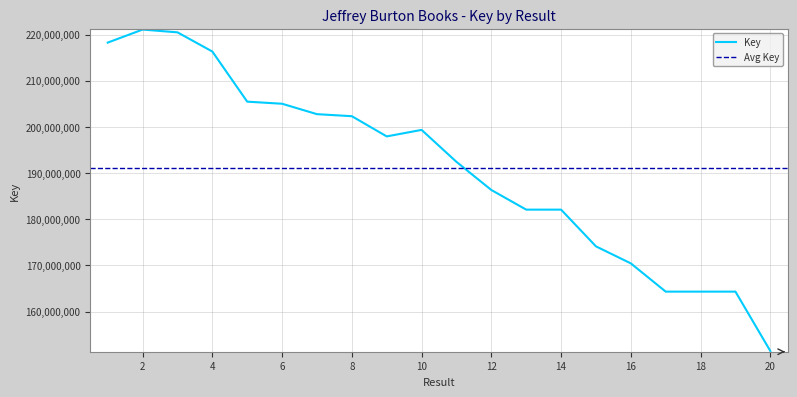

Which label corresponds to the smallest value in the chart?

20